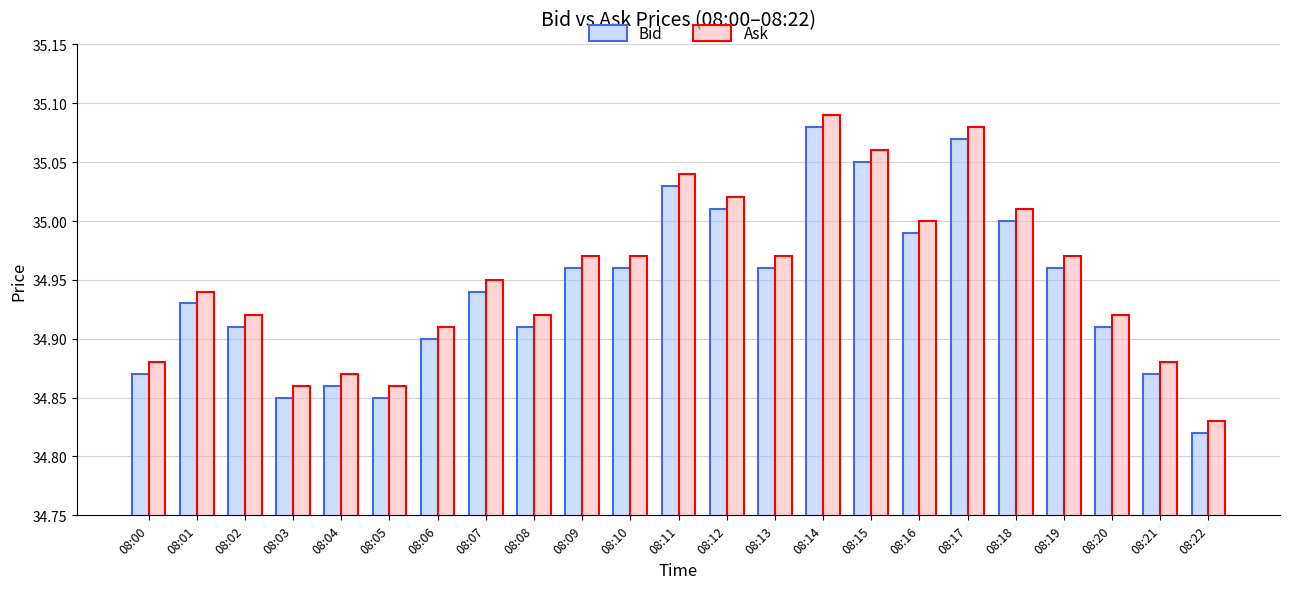

At which label does Ask reach its minimum?

08:22